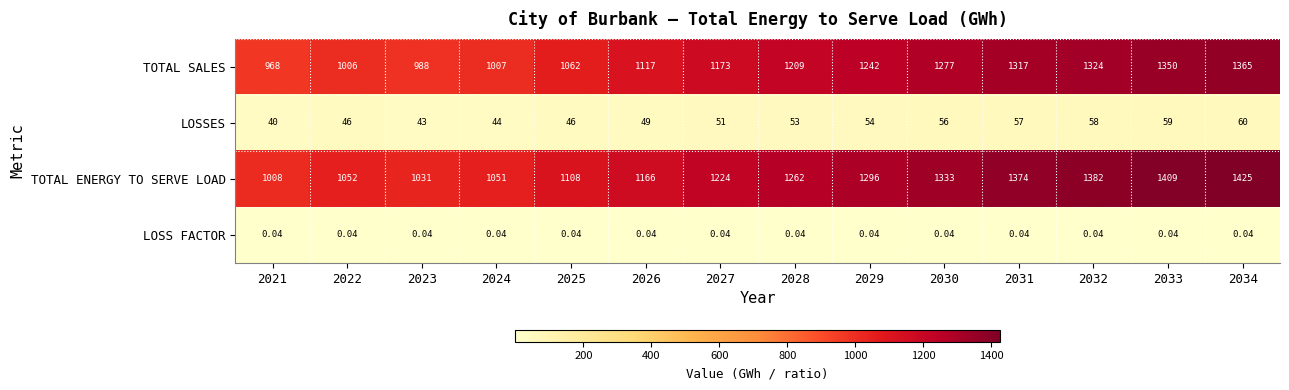

Which series has the largest range (max minus min)?

TOTAL ENERGY TO SERVE LOAD